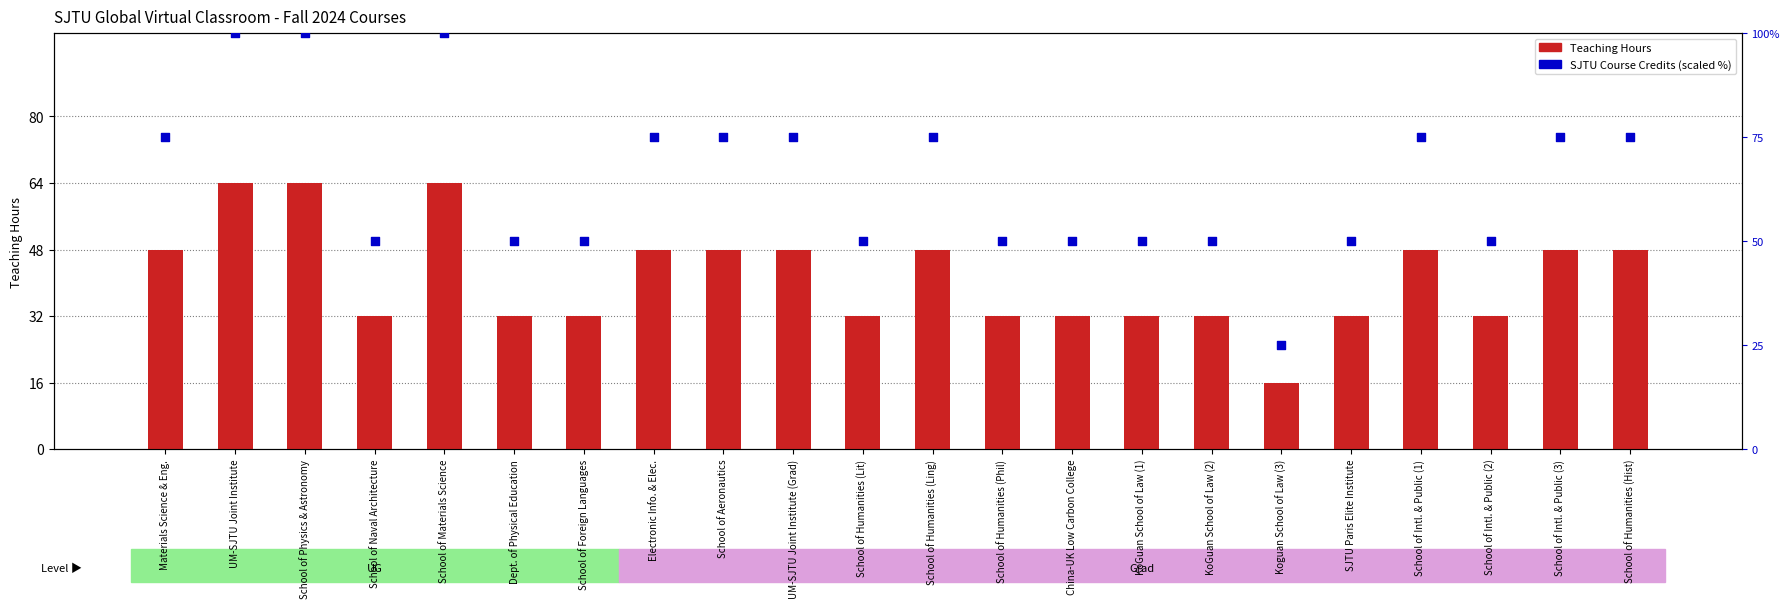

Which series contains the lowest Y value?

Teaching Hours